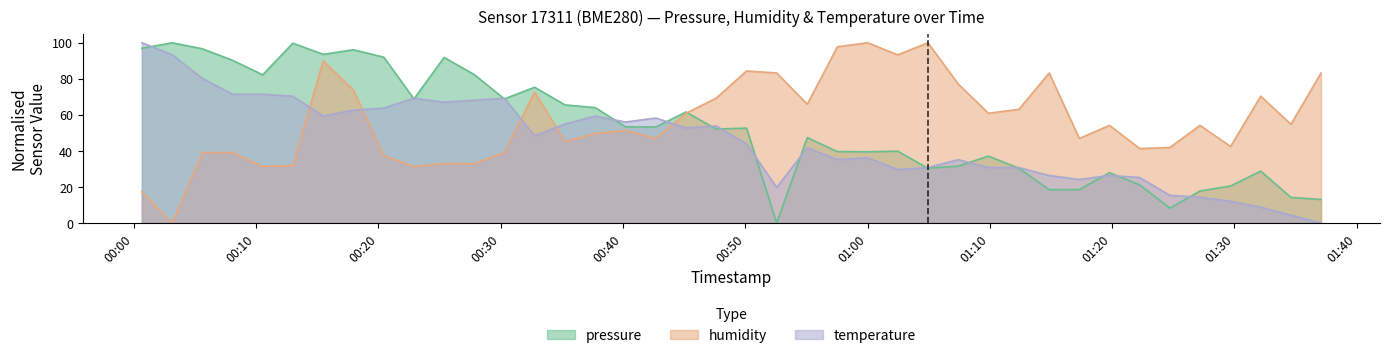

Which series changed the most between 2023-02-11T00:03:08 and 2023-02-11T01:12:23?

pressure